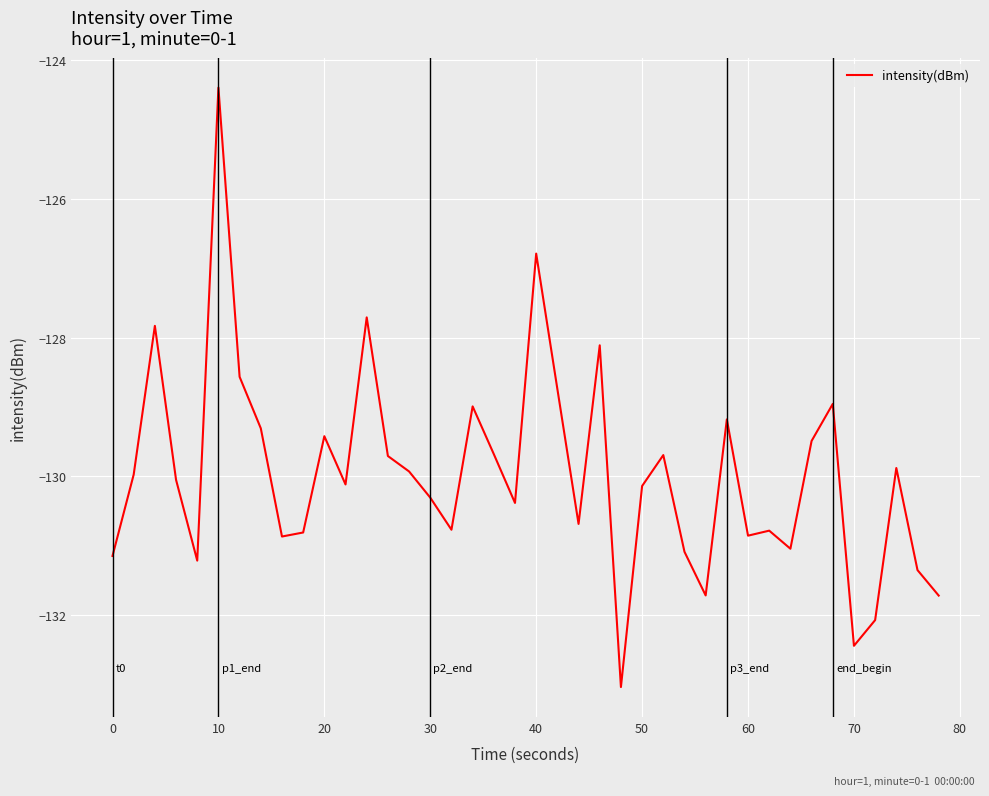

What is the maximum value shown in the chart?

-124.4